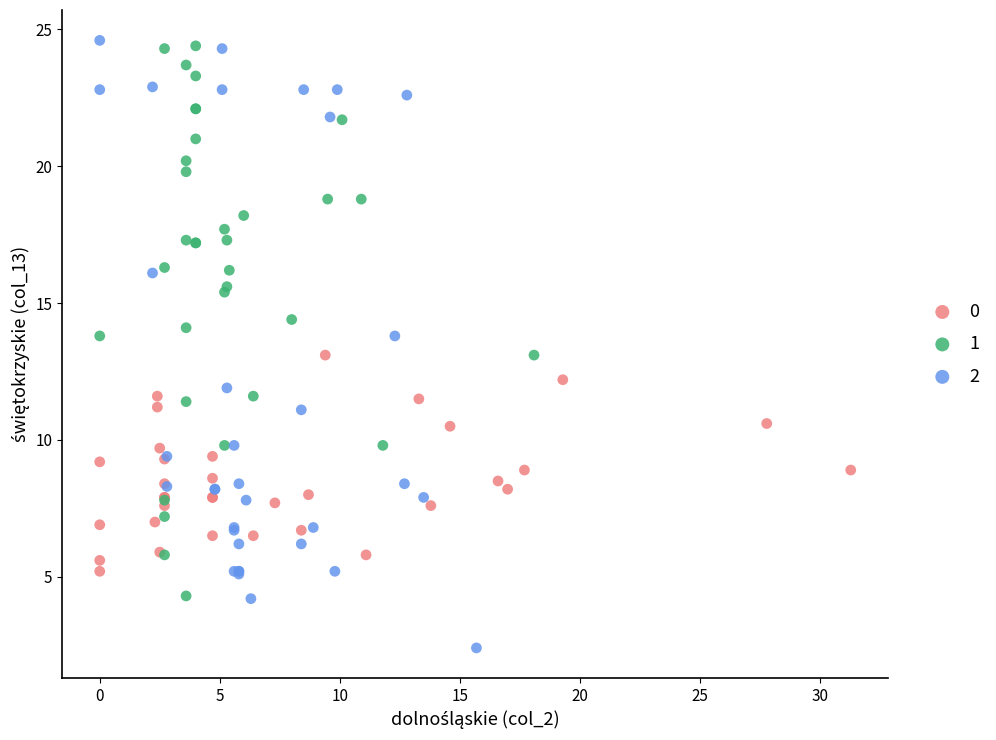

What are all the series names shown in the legend?

0, 1, 2